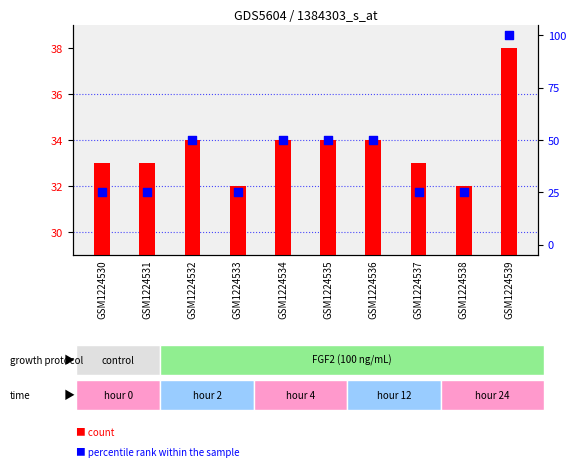

Which series has the largest total across all categories?

percentile rank within the sample